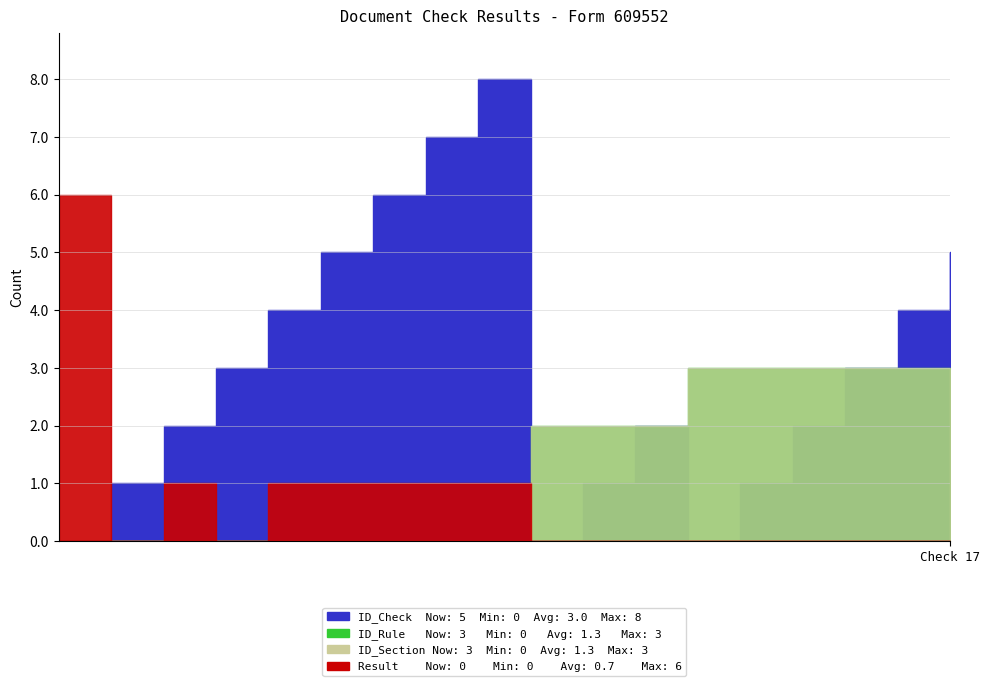

Count the ID_Check values in the range 1 to 5.

12